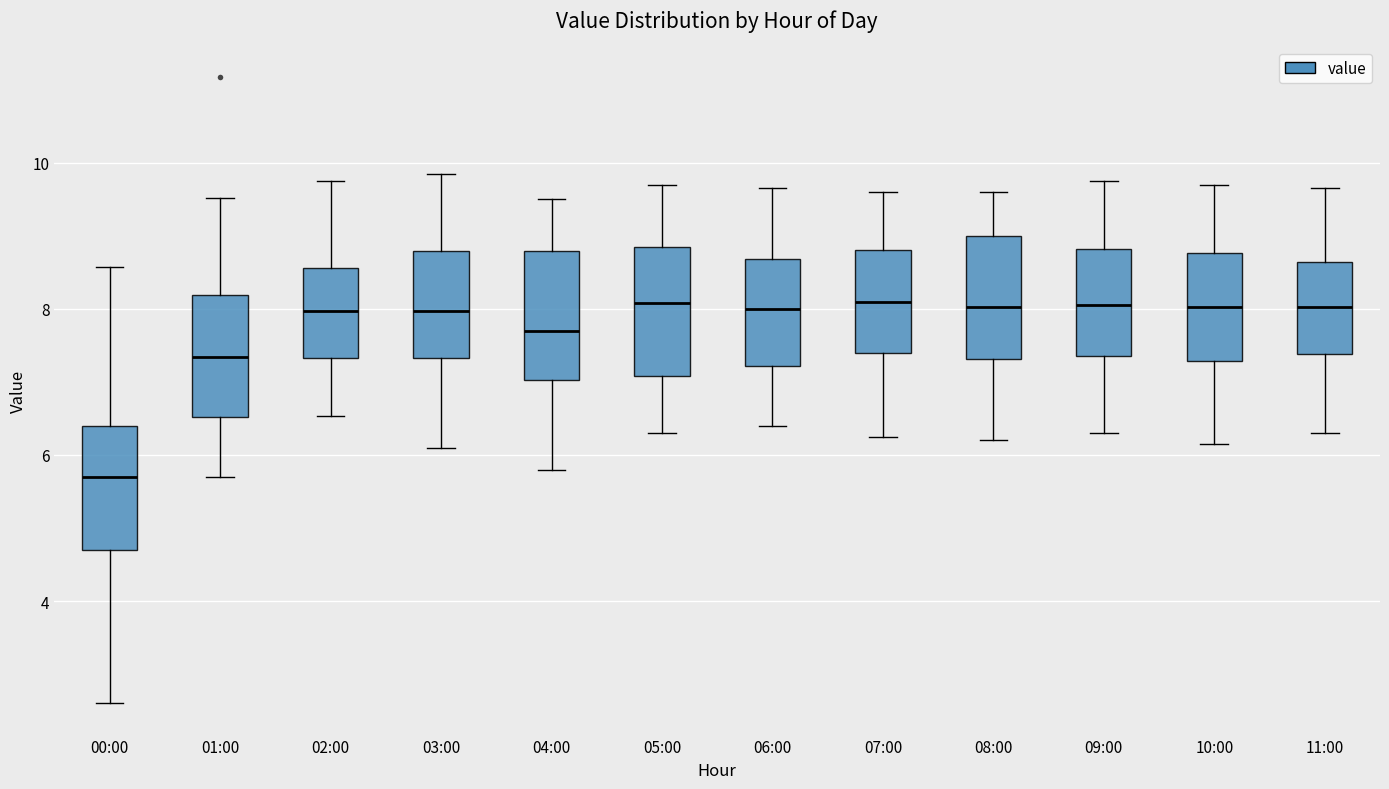

Reading left to right, transcribe this box plot: for each box, give where its median line is, the range the box spans, and where its two whiskers end, as read against the y-axis. The values are not printed on the chart, so give them approximately, as read against the axis.

00:00: median 5.8, box 4.8 to 6.4, whiskers 2.6 to 8.6
01:00: median 7.4, box 6.6 to 8.2, whiskers 5.8 to 9.6
02:00: median 8.0, box 7.4 to 8.6, whiskers 6.6 to 9.8
03:00: median 8.0, box 7.4 to 8.8, whiskers 6.2 to 9.8
04:00: median 7.8, box 7.0 to 8.8, whiskers 5.8 to 9.6
05:00: median 8.0, box 7.0 to 8.8, whiskers 6.4 to 9.8
06:00: median 8.0, box 7.2 to 8.6, whiskers 6.4 to 9.6
07:00: median 8.2, box 7.4 to 8.8, whiskers 6.2 to 9.6
08:00: median 8.0, box 7.4 to 9.0, whiskers 6.2 to 9.6
09:00: median 8.0, box 7.4 to 8.8, whiskers 6.4 to 9.8
10:00: median 8.0, box 7.2 to 8.8, whiskers 6.2 to 9.8
11:00: median 8.0, box 7.4 to 8.6, whiskers 6.4 to 9.6